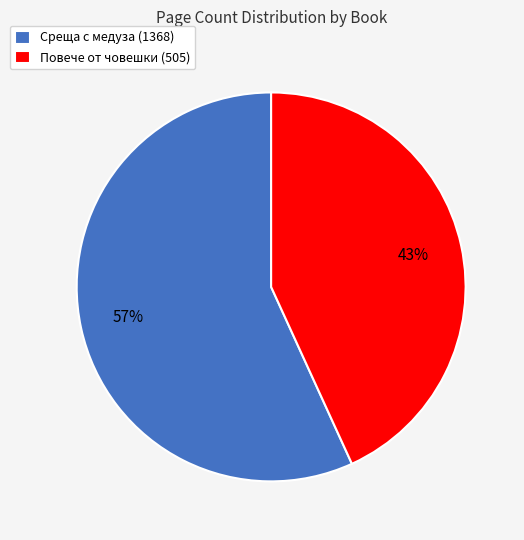

The Повече от човешки (505) slice represents 43% of the pie. True or false?

True